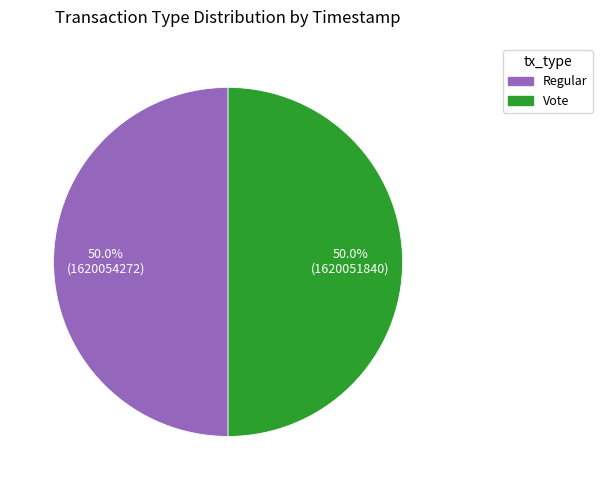

To the nearest percent, what is the combined percentage of Vote and Regular?

100%